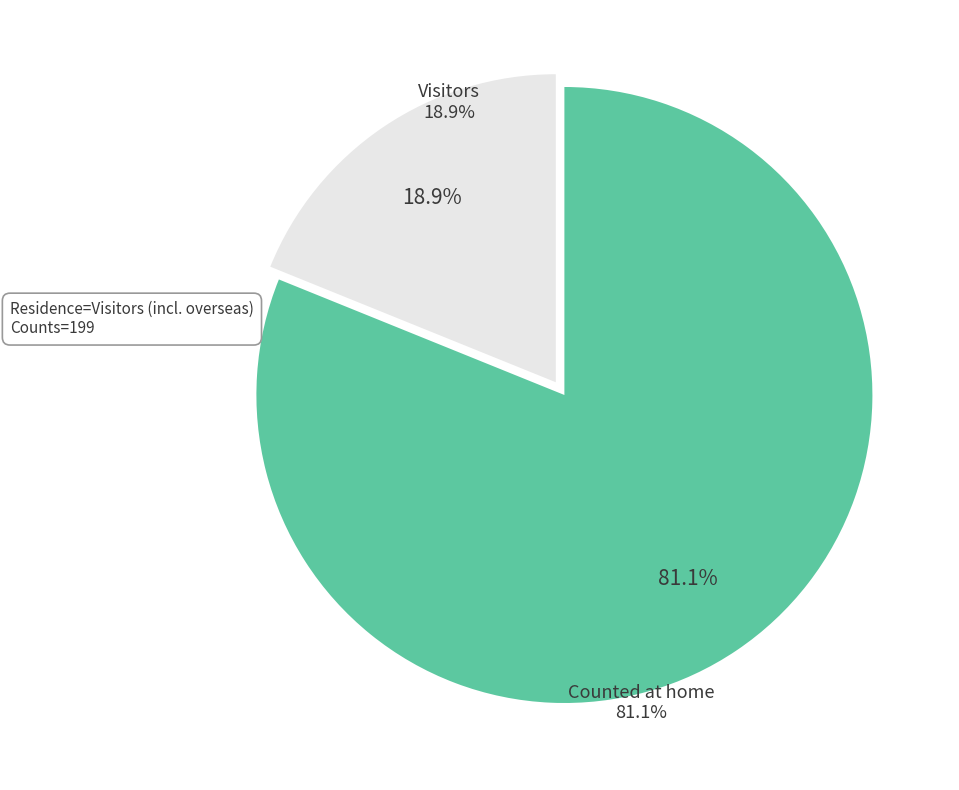

Does any single category account for the majority?

Yes